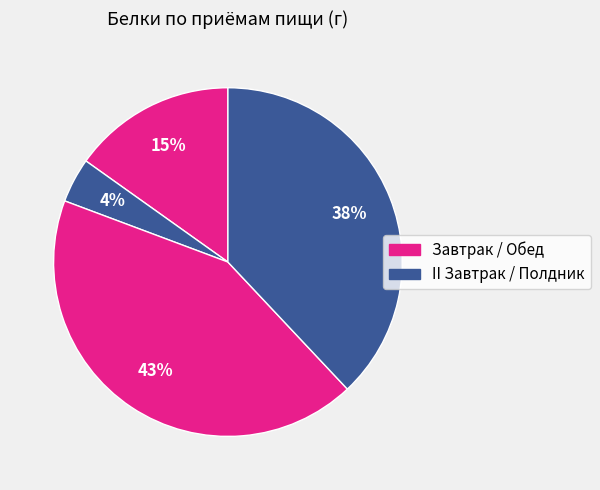

How many segments does this pie chart have?

4